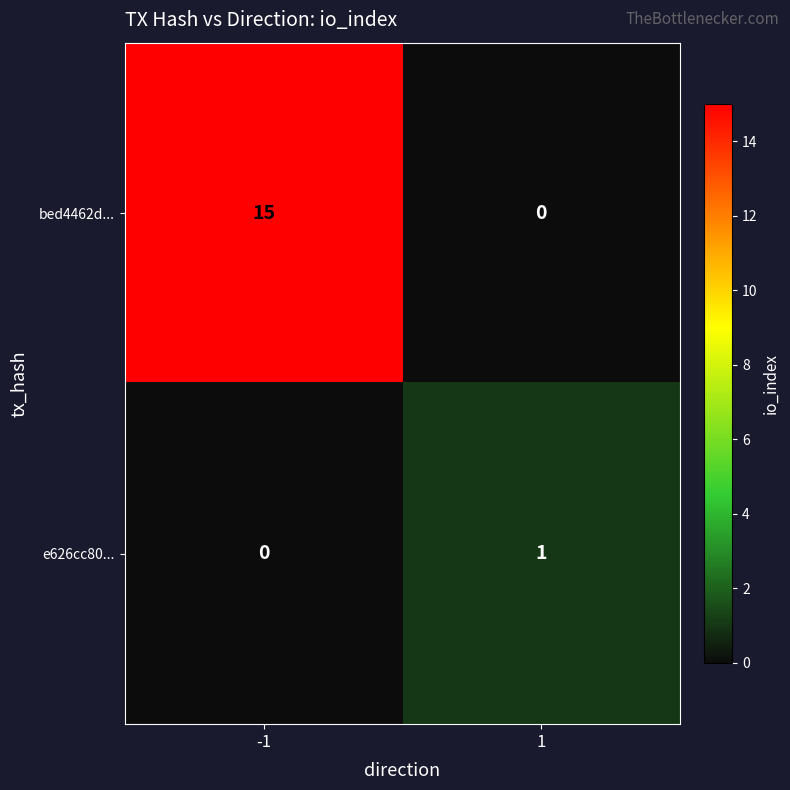

Is it true that bed4462d... equals 15 at -1?

True